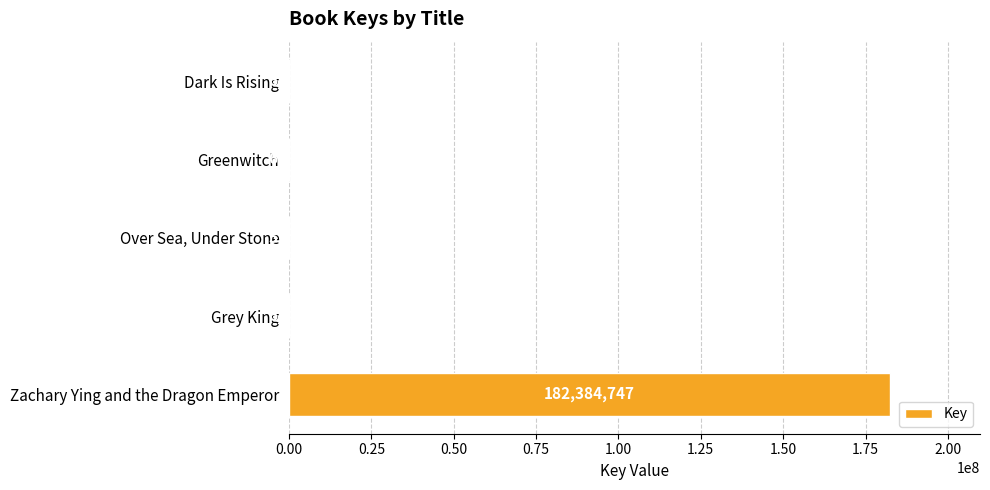

True or false: the data shows 88940200 at Zachary Ying and the Dragon Emperor.

False